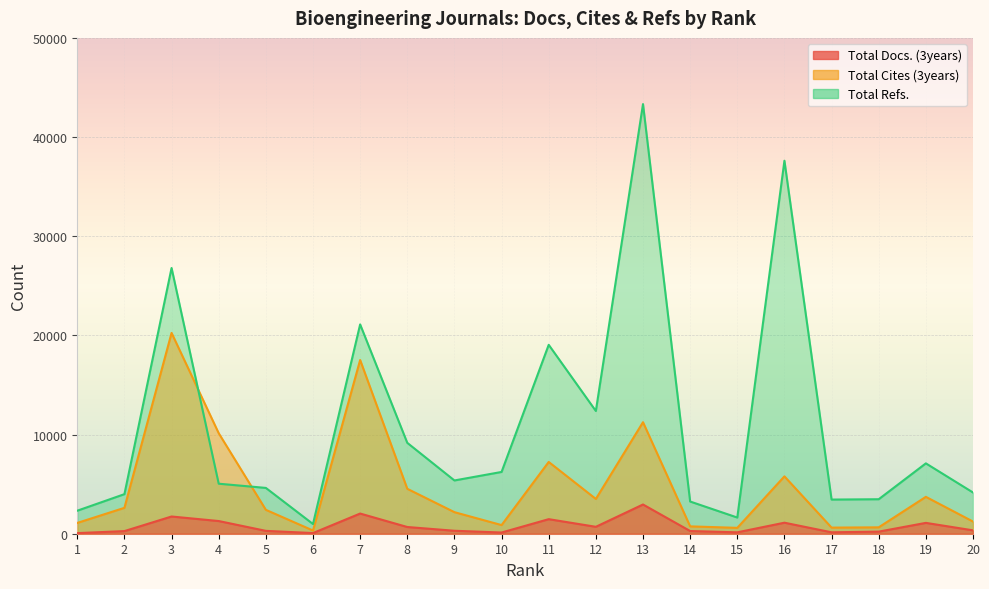

What is the total value across all series at 17?

4203